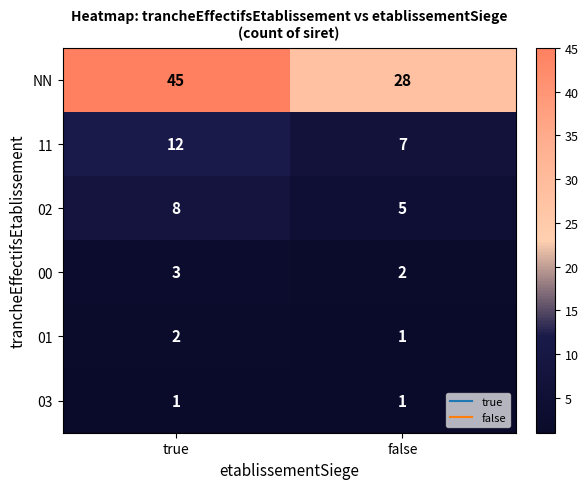

What is the total value across all series at false?

44